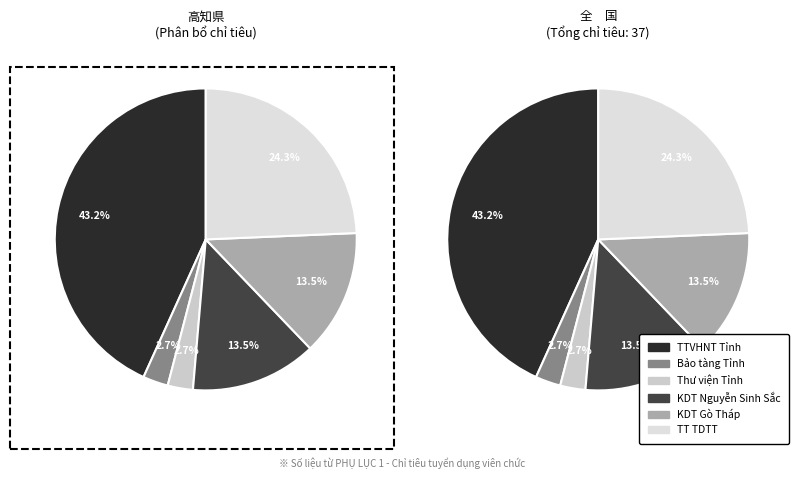

What is the smallest slice in the pie chart?

Bảo tàng Tỉnh